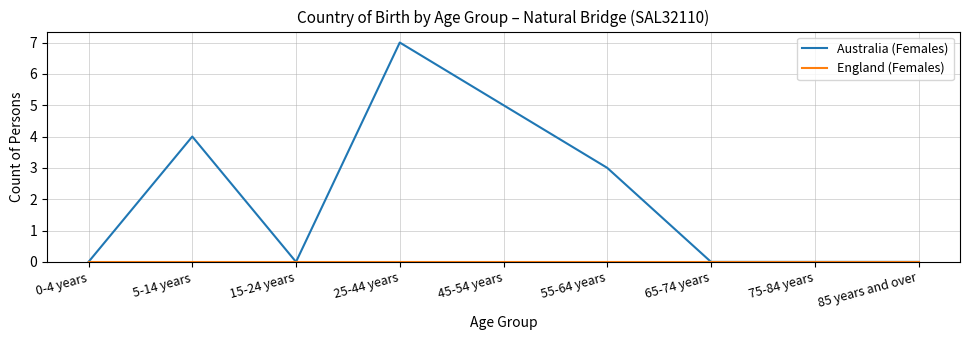

What position from the right is 45-54 years?

5